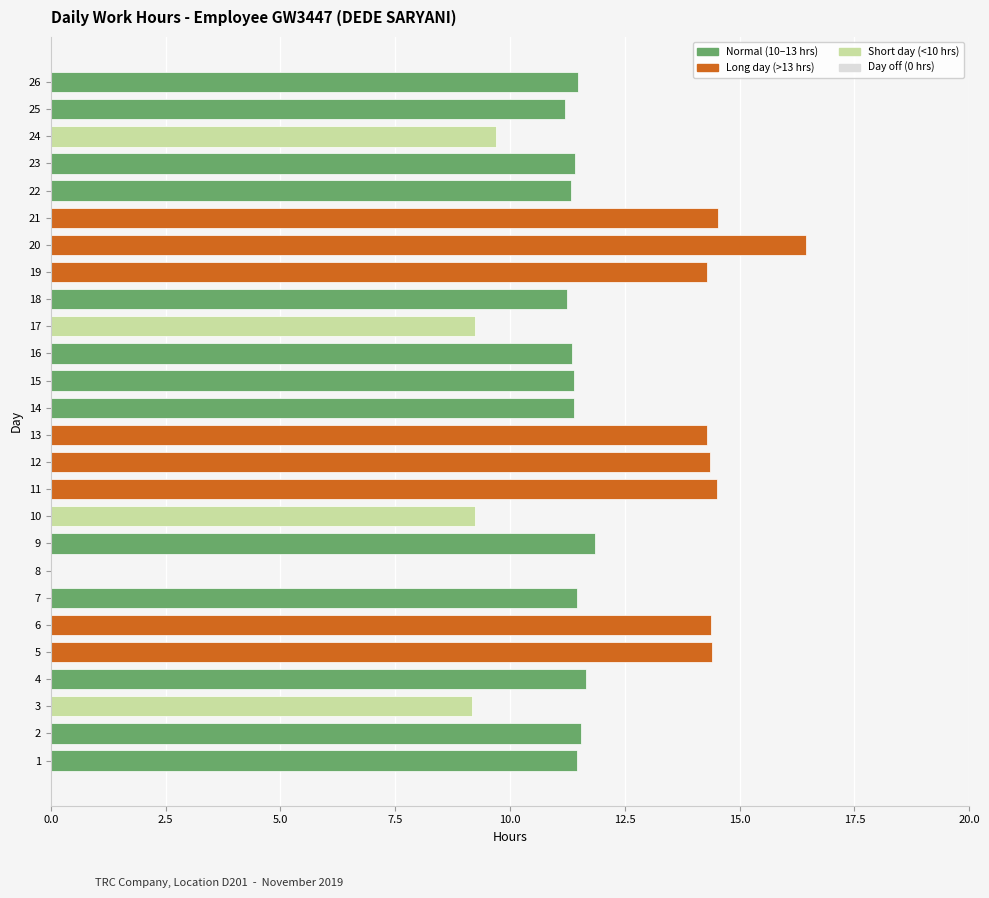

What is the change in value from 10 to 24?

+0.5